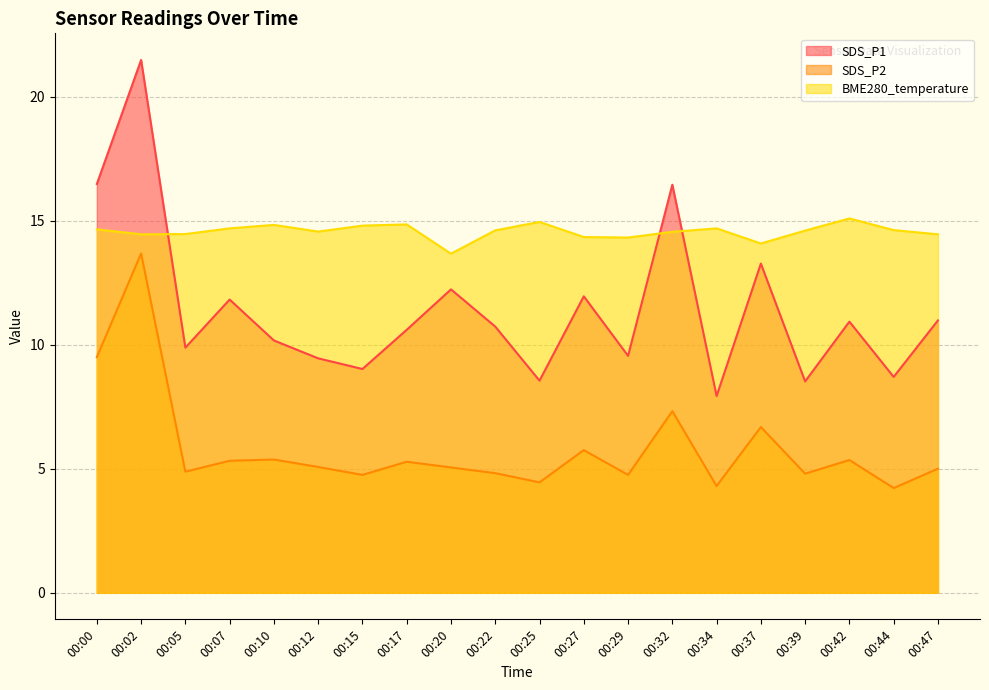

What is the value of the SDS_P2 point at the 10th from the left?

4.8